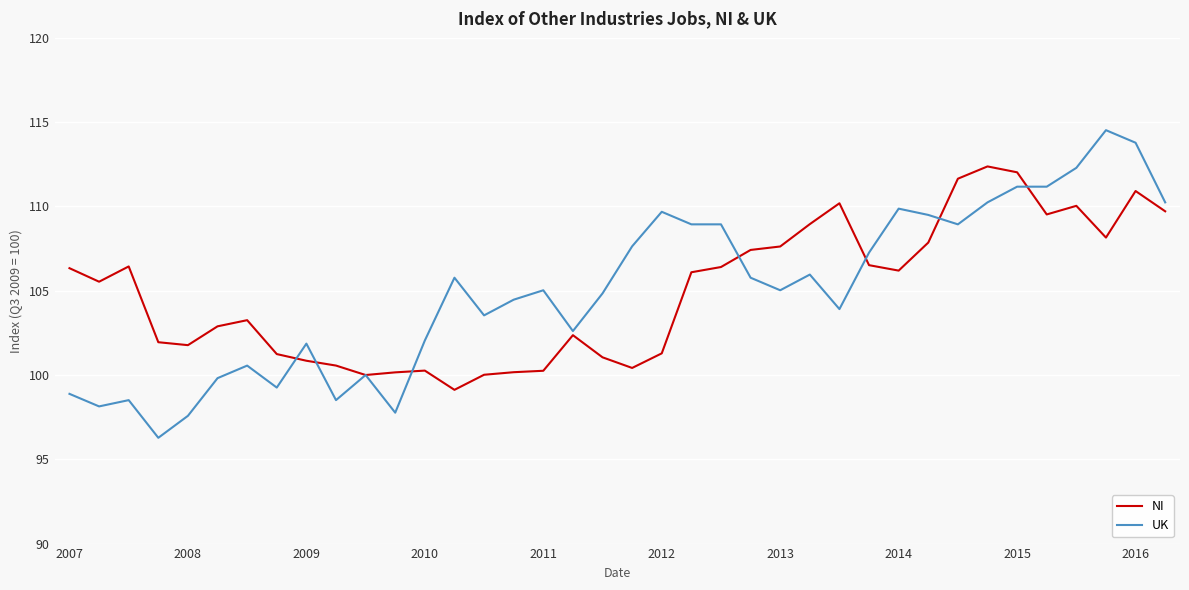

What are all the series names shown in the legend?

NI, UK